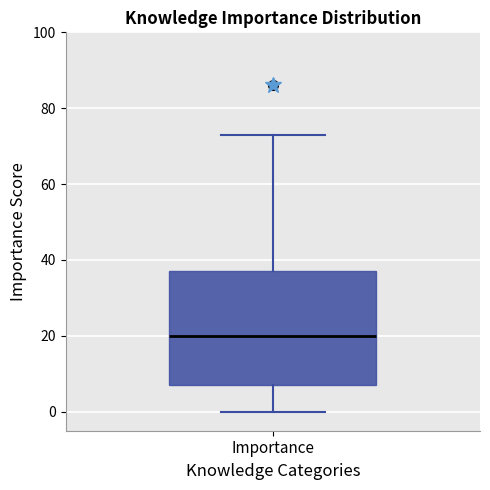

Read this box plot against the y-axis: the position of the median line, the range covered by the box, and the ends of both whiskers. The values are not printed on the chart, so give them approximately, as read against the axis.

median 20, box 8 to 38, whiskers 0 to 74